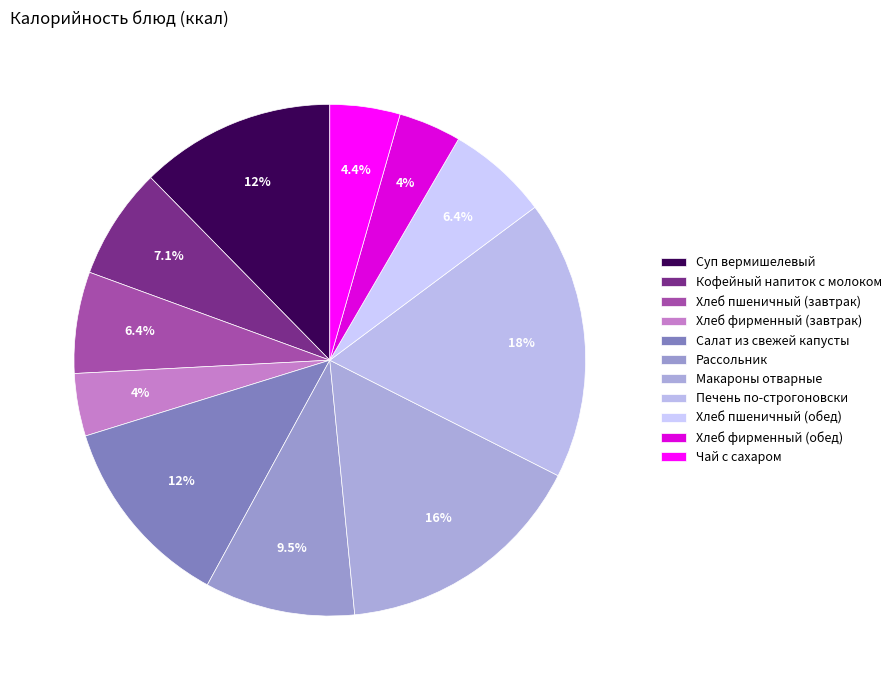

To the nearest percent, what percentage of the pie is Хлеб пшеничный (завтрак)?

6%